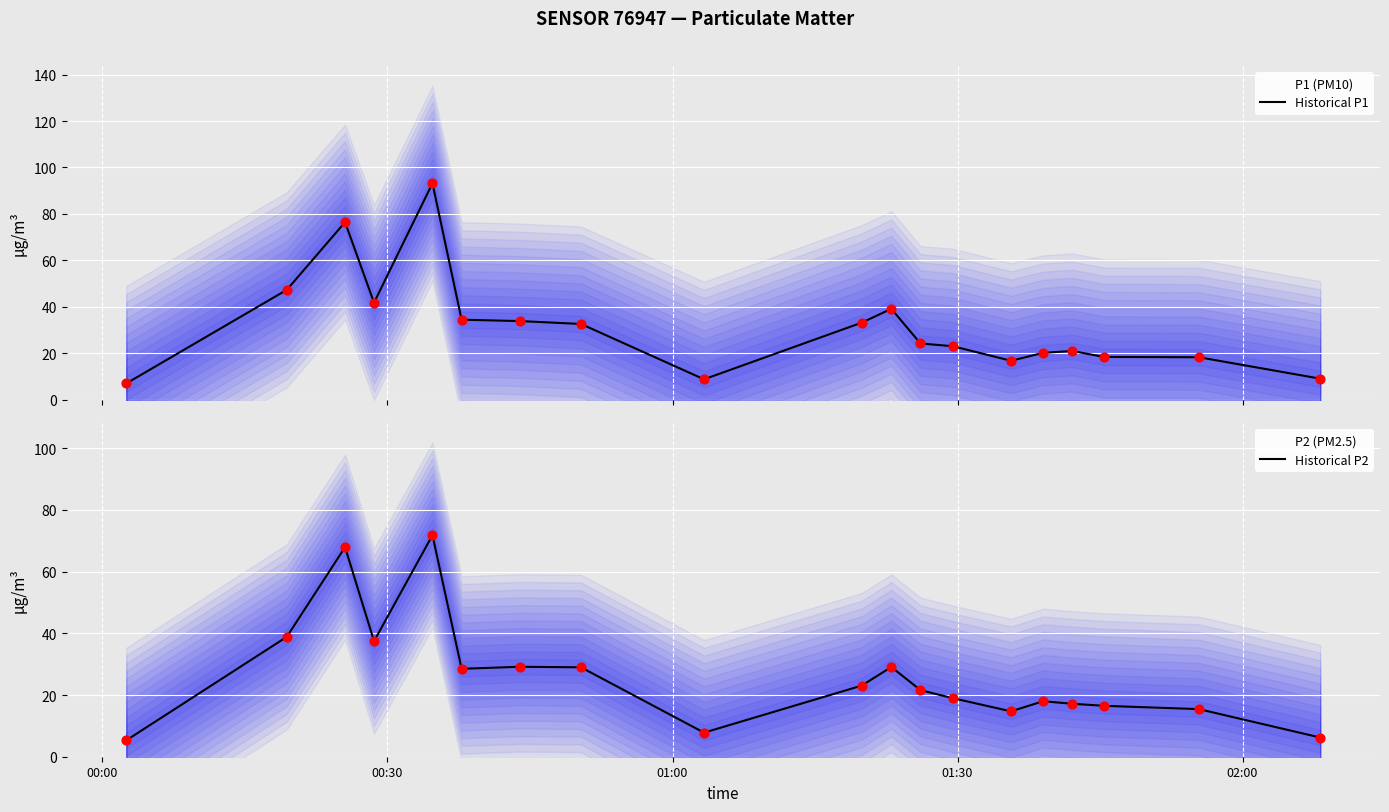

Which series contains the highest Y value?

P1 (PM10)